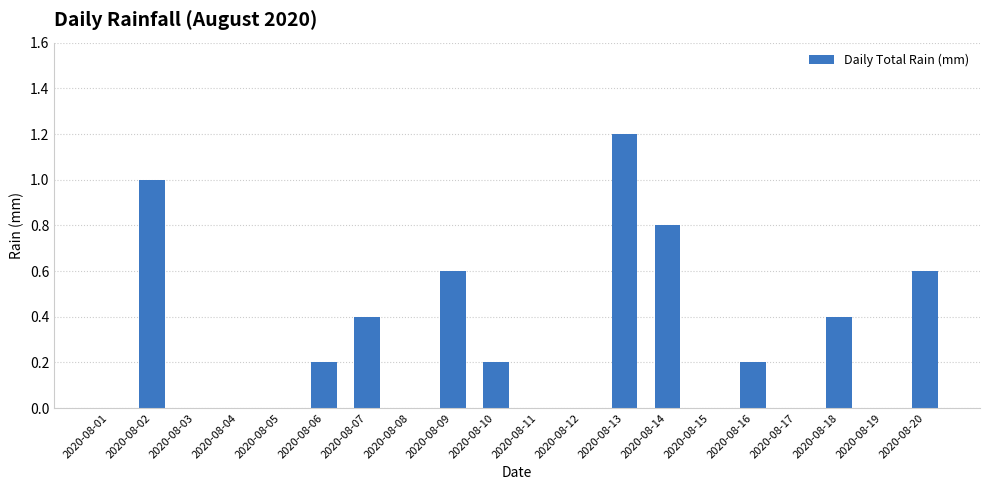

The chart shows a value of 1.2 at 2020-08-13. True or false?

True